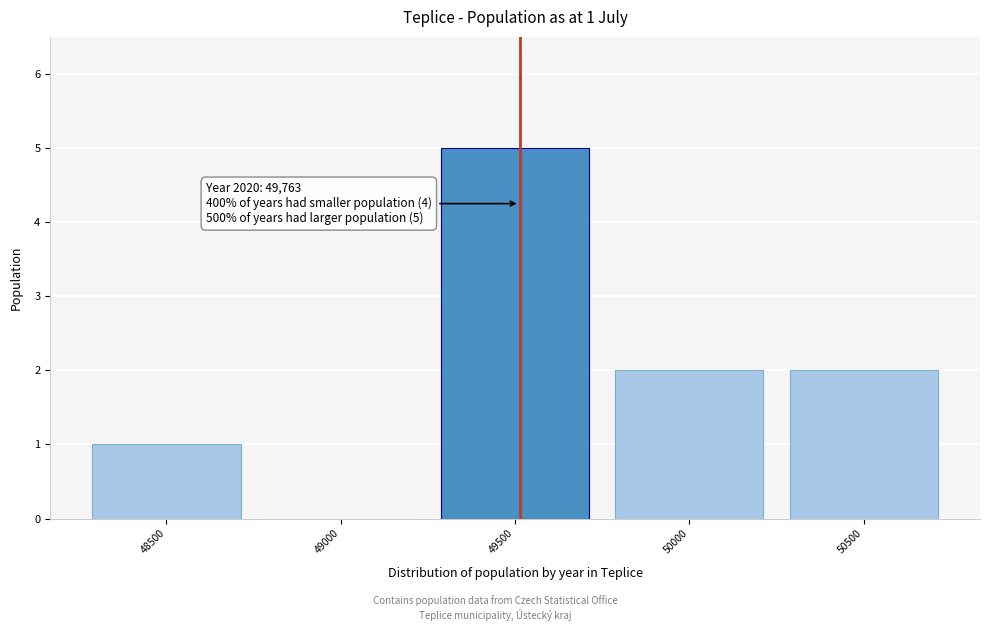

What is the change in value from 49000 to 50000?

+2